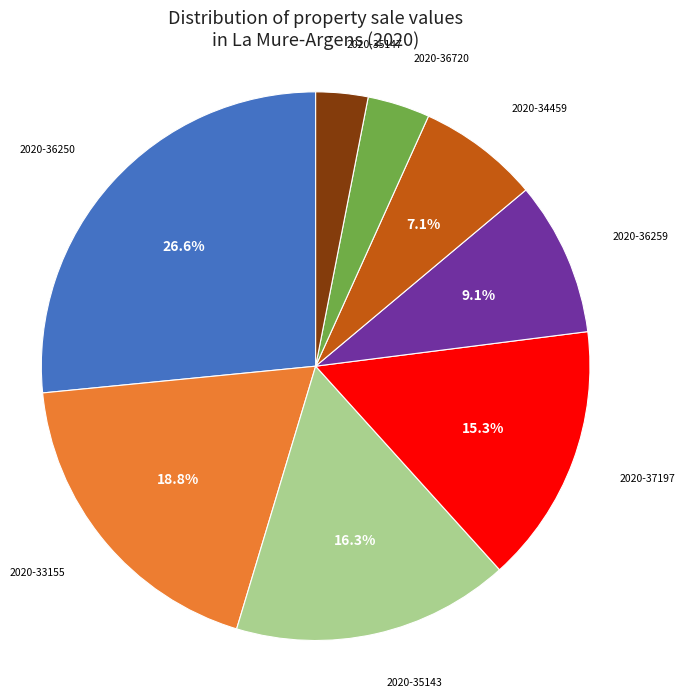

What is the largest slice in the pie chart?

2020-36250